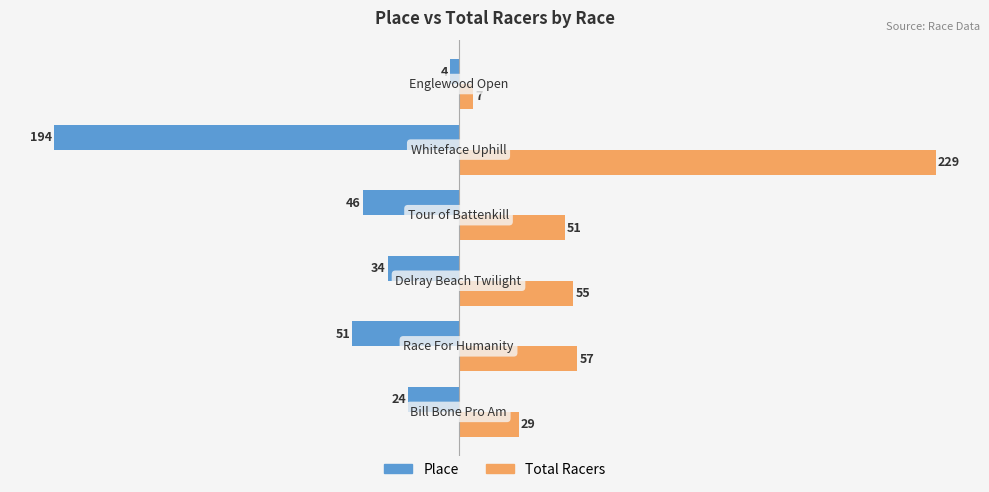

What is the sum of all Total Racers values?

428